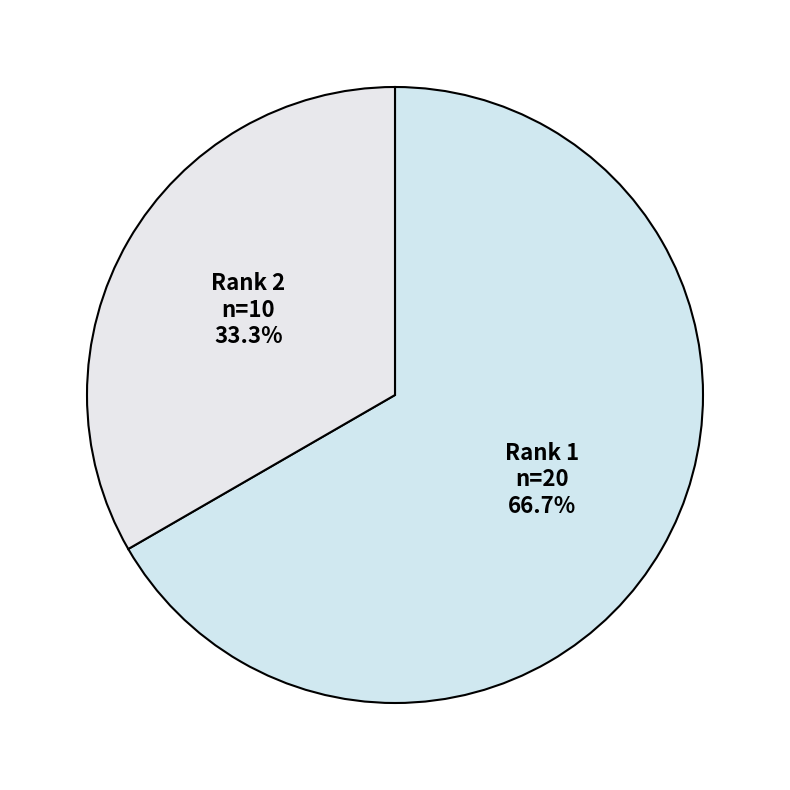

How many segments does this pie chart have?

2